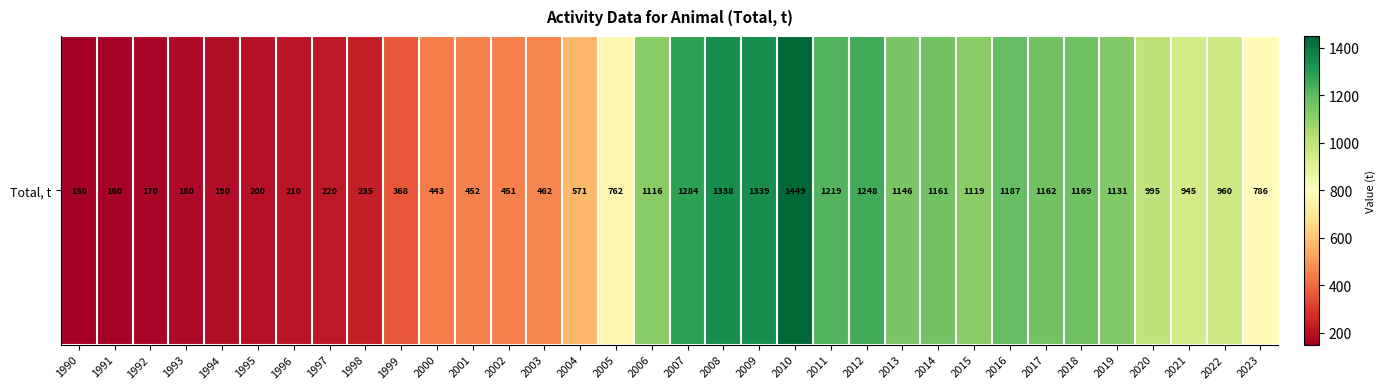

What is the average value?

764